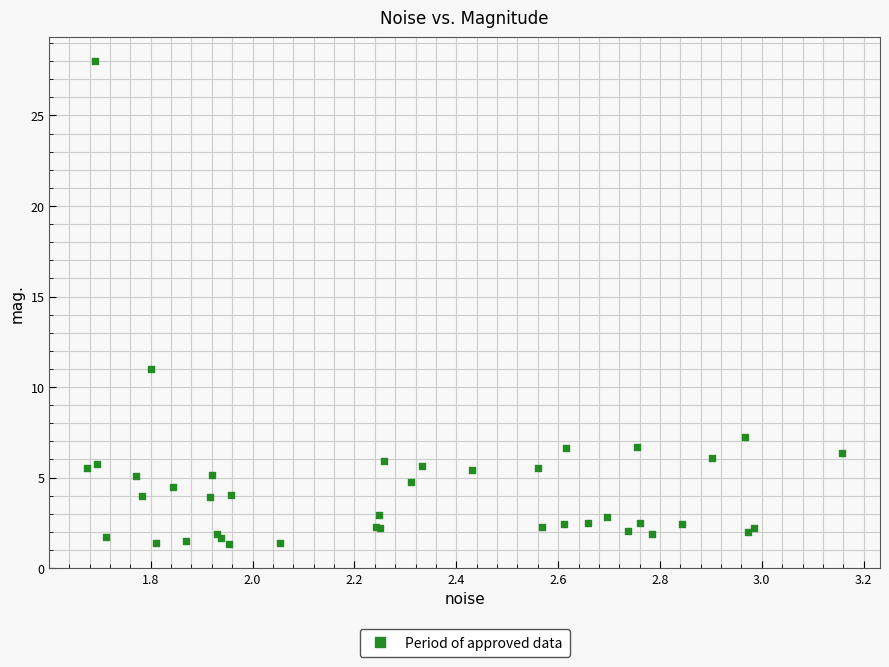

What Y value in the scatter plot is closest to 14?

11.0